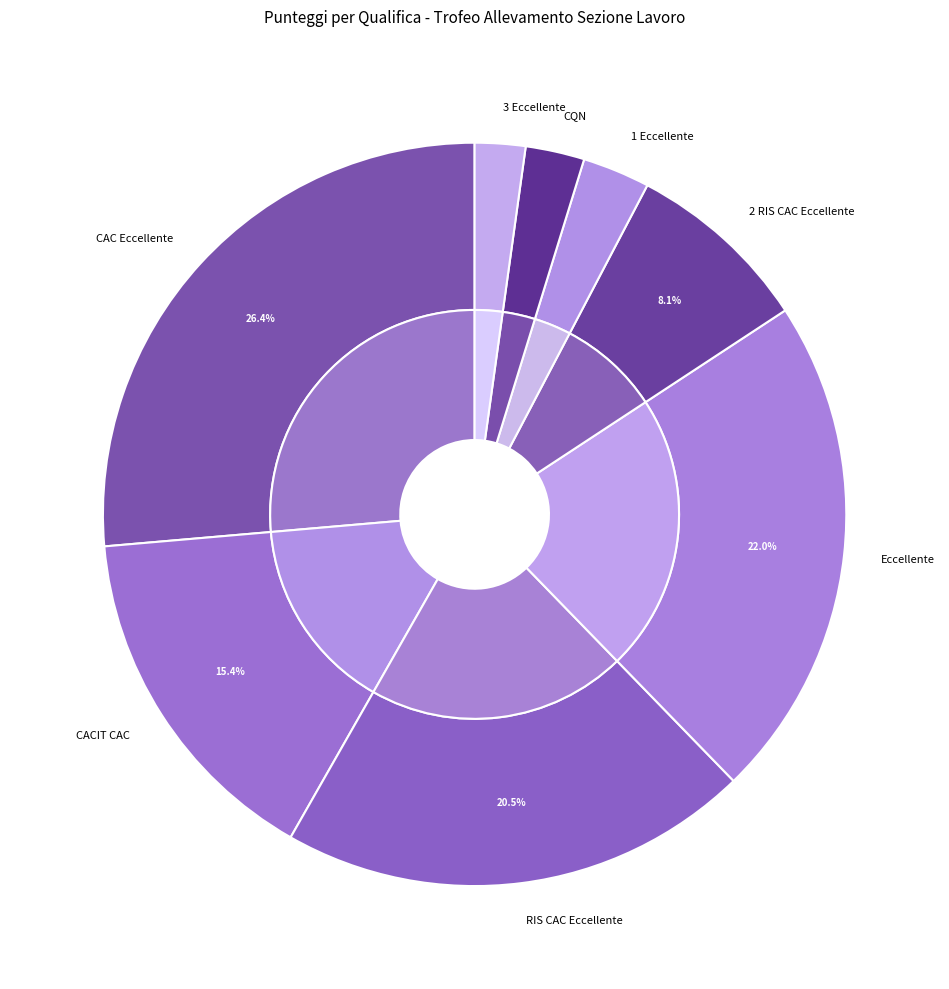

Which slice is the smallest?

Nis grande cerca (3 Eccellente)